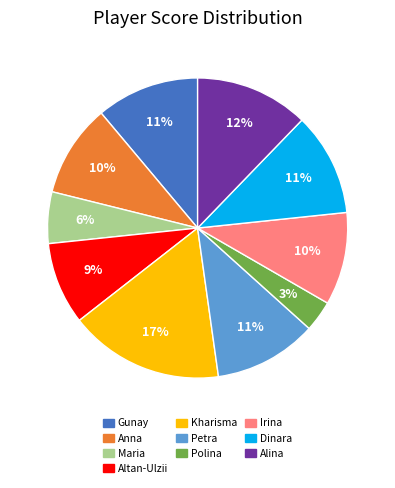

Count the number of slices in the pie.

10